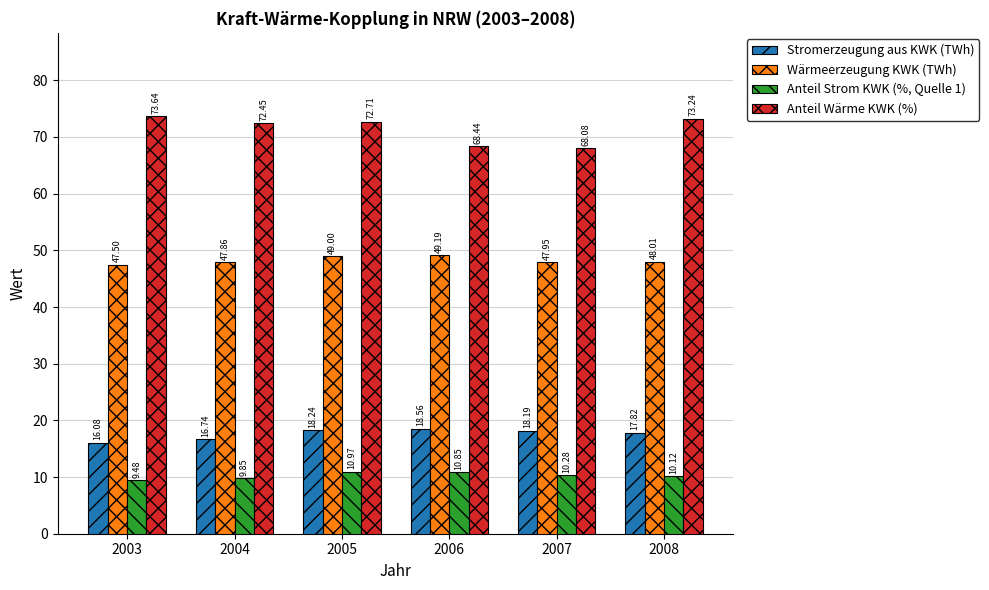

What is the difference between the highest and lowest values at 2004?

62.6